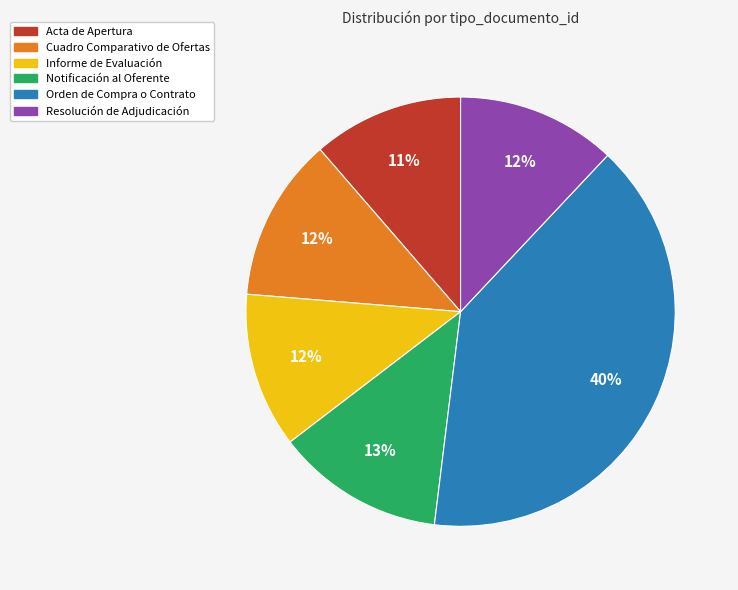

To the nearest percent, what is the combined percentage of Orden de Compra o Contrato and Cuadro Comparativo de Ofertas?

52%